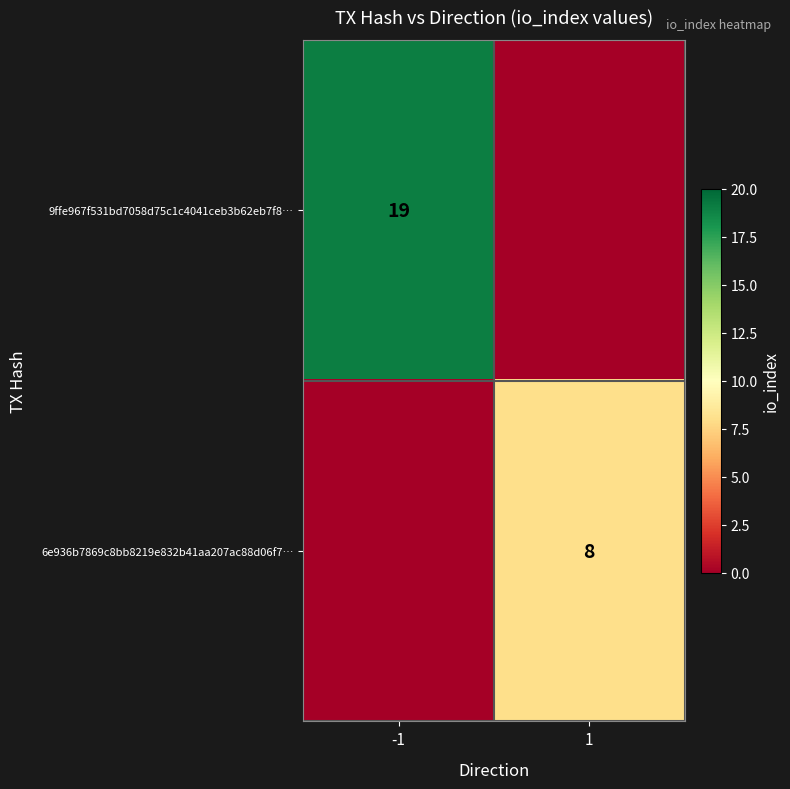

How many series are shown in this chart?

2